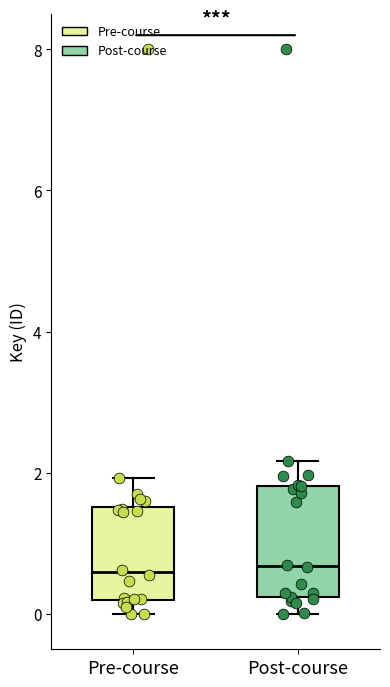

Where does the median line of the box for Pre-course sit on the y-axis? The values are not printed on the chart, so give them approximately, as read against the axis.

0.6